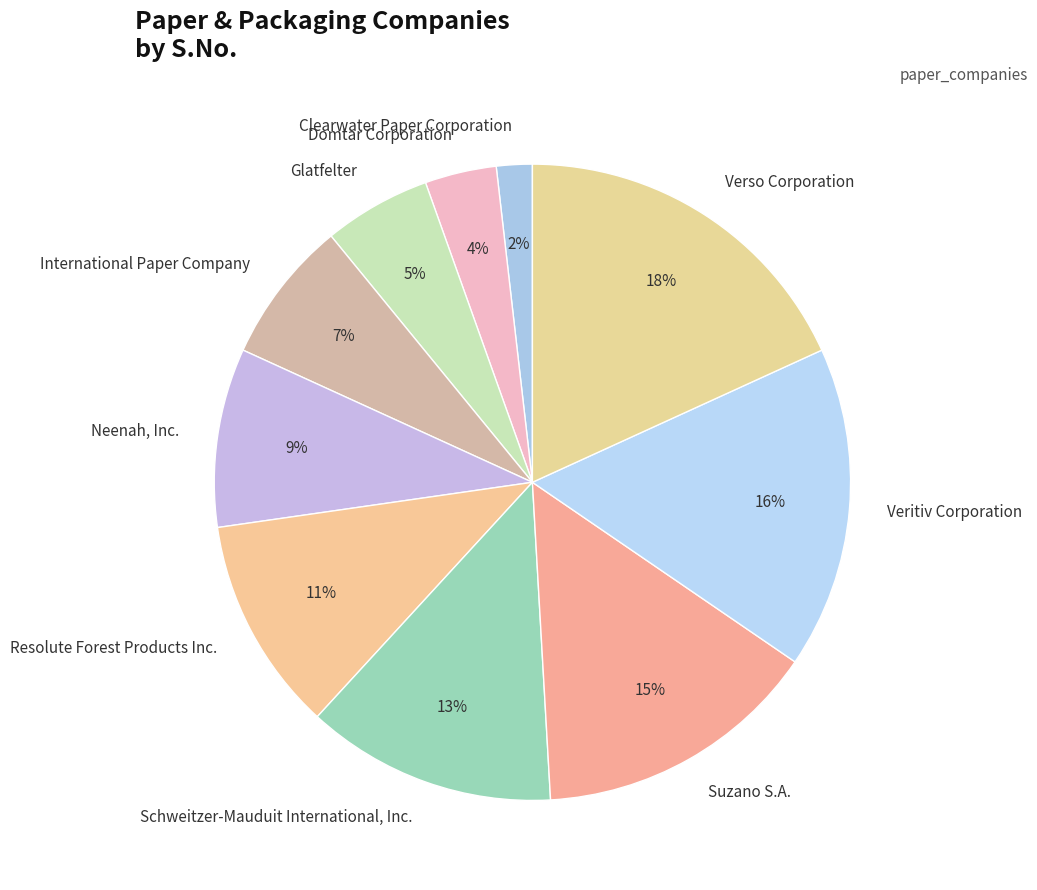

Do Resolute Forest Products Inc. and Schweitzer-Mauduit International, Inc. together represent more than half of the pie?

No